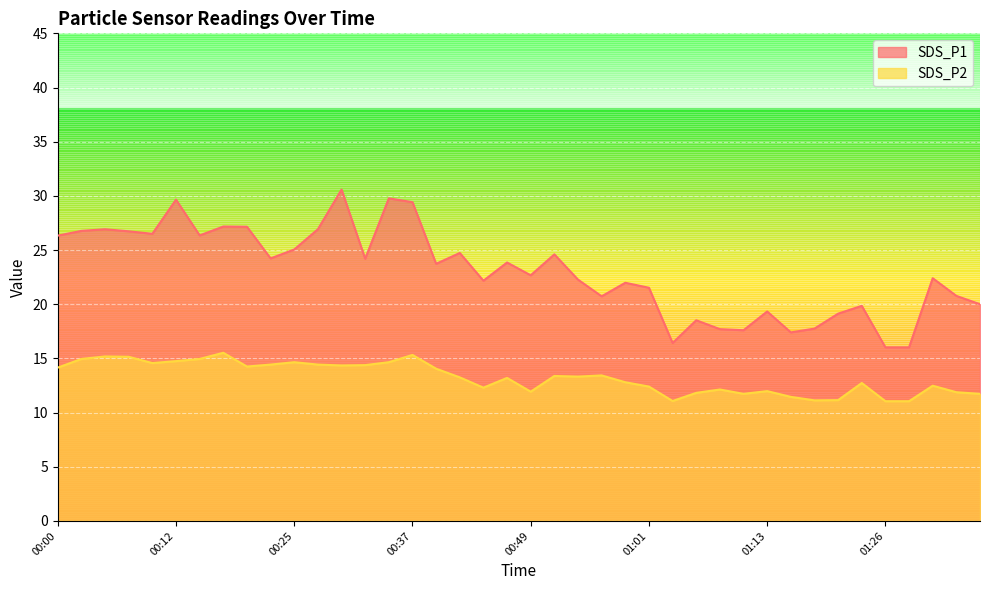

Which series changed the most between 00:46 and 00:51?

SDS_P1